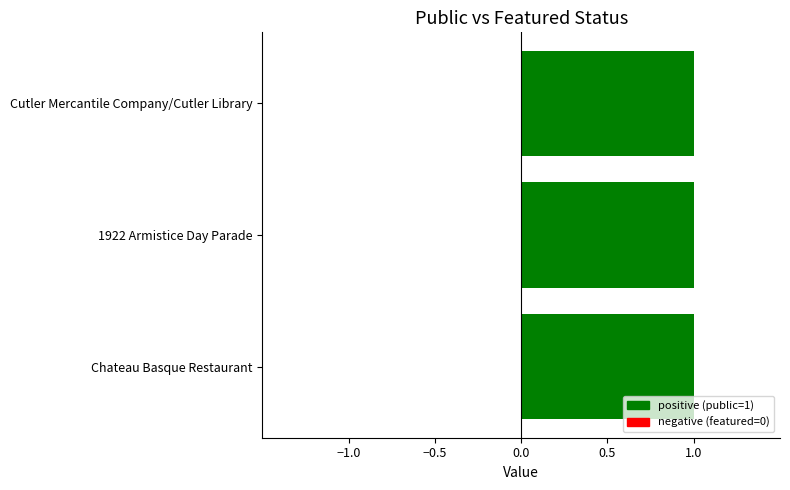

Rank the series by their maximum value, from highest to lowest.

public, featured